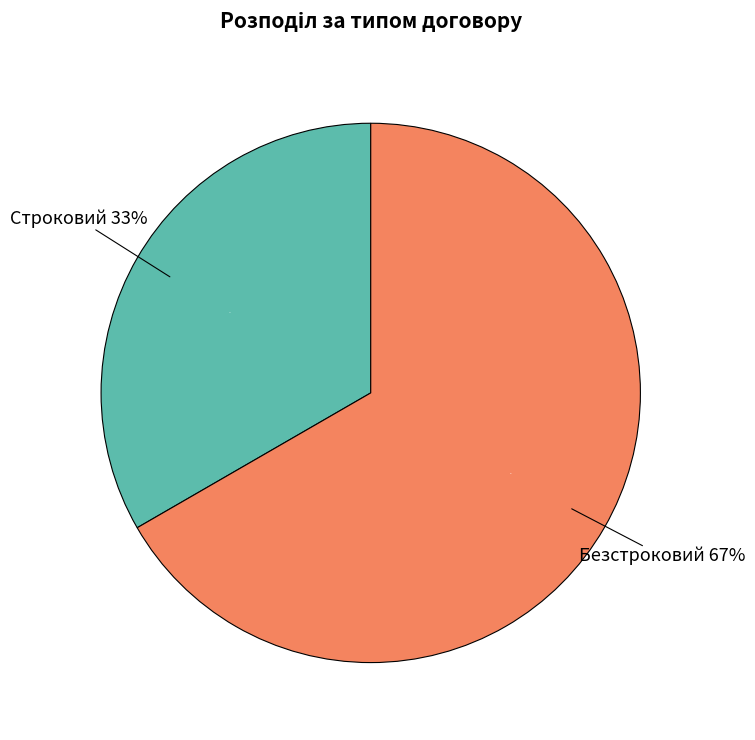

What is the majority slice?

Безстроковий